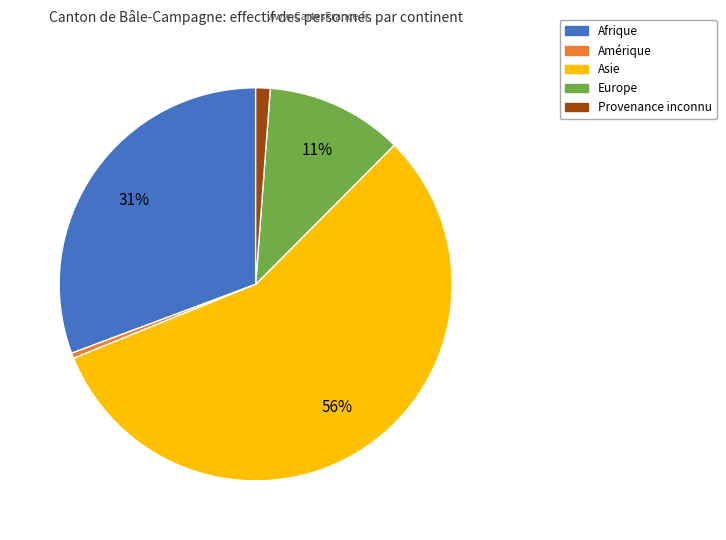

Is there a majority slice in this chart?

Yes